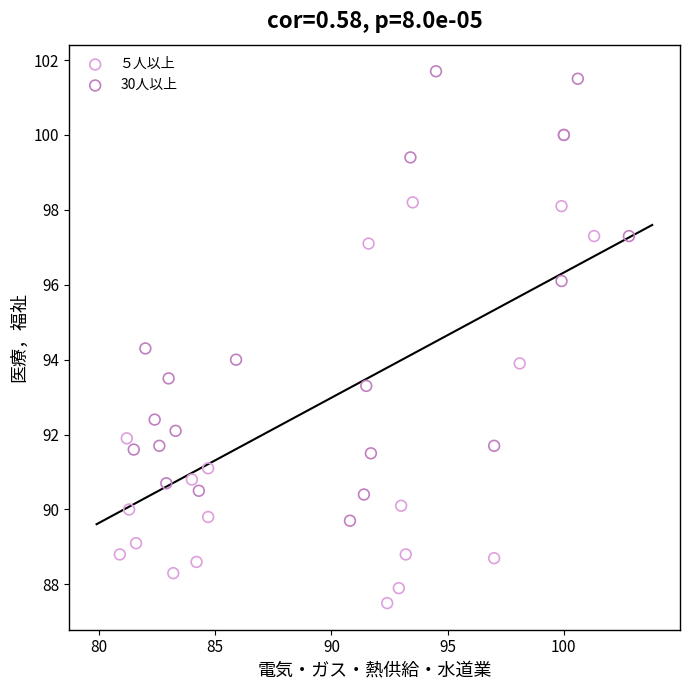

Which series contains the lowest Y value?

５人以上